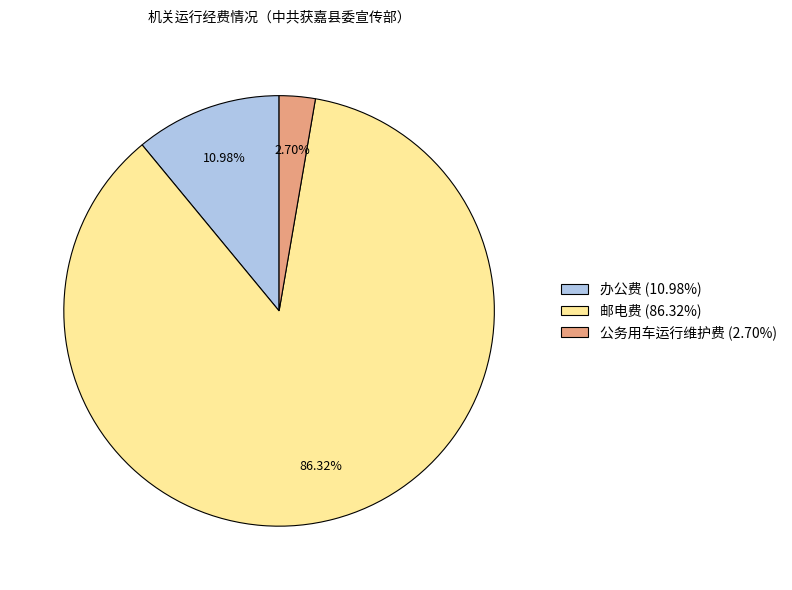

To the nearest percent, what percentage of the pie is 邮电费?

86%